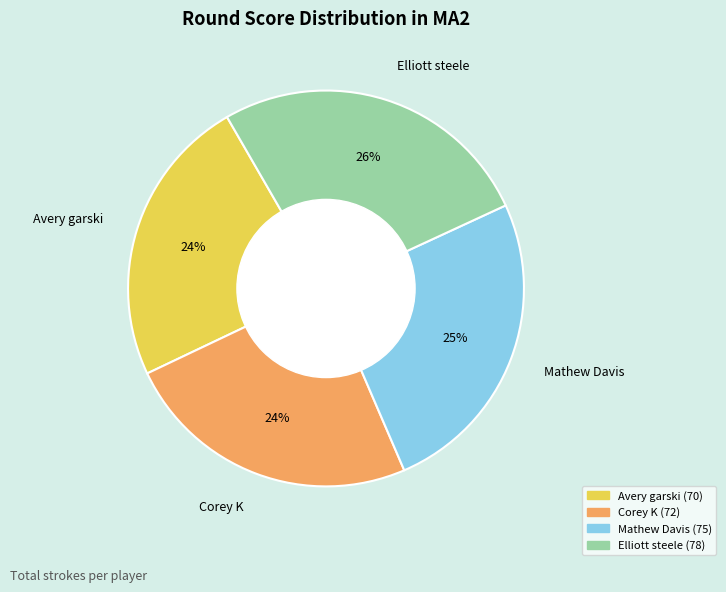

What percentage is the Avery garski slice, to the nearest percent?

24%